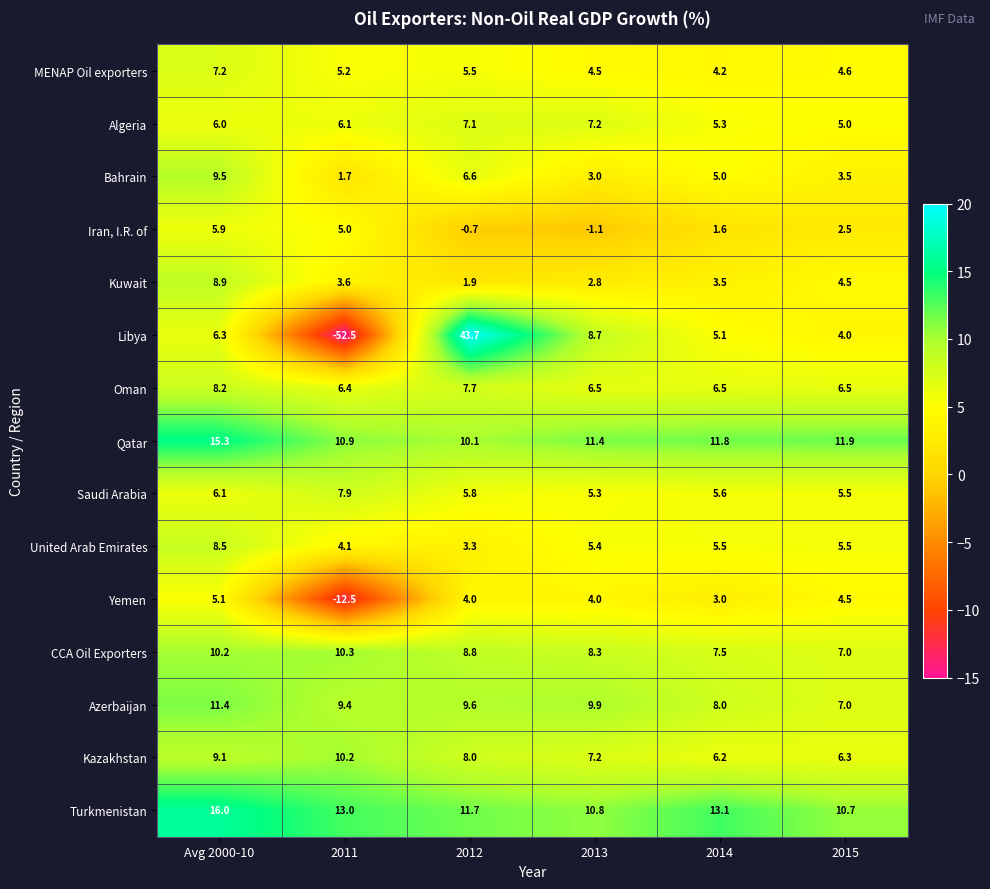

Between 2013 and 2015, which series saw the biggest shift?

Libya